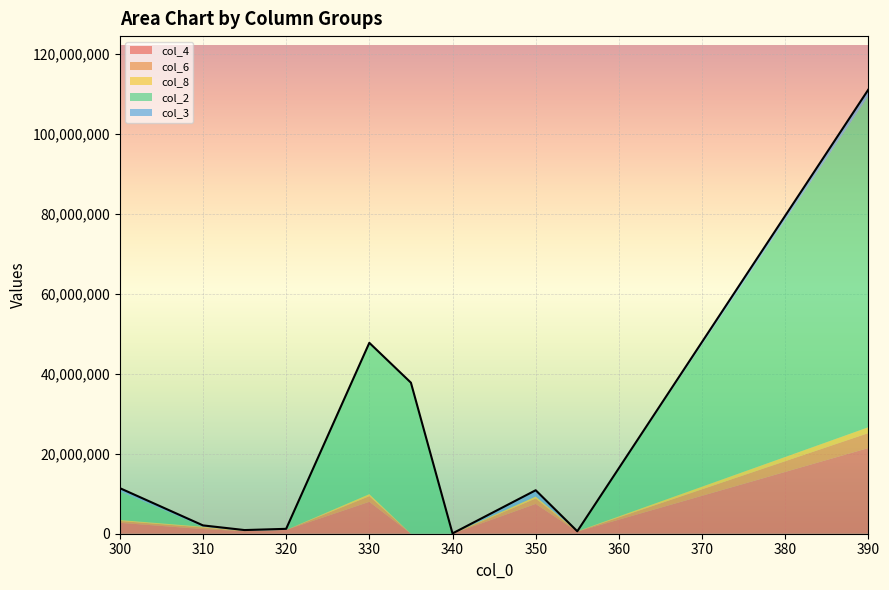

How many values in the col_6 series are below 410303?

5